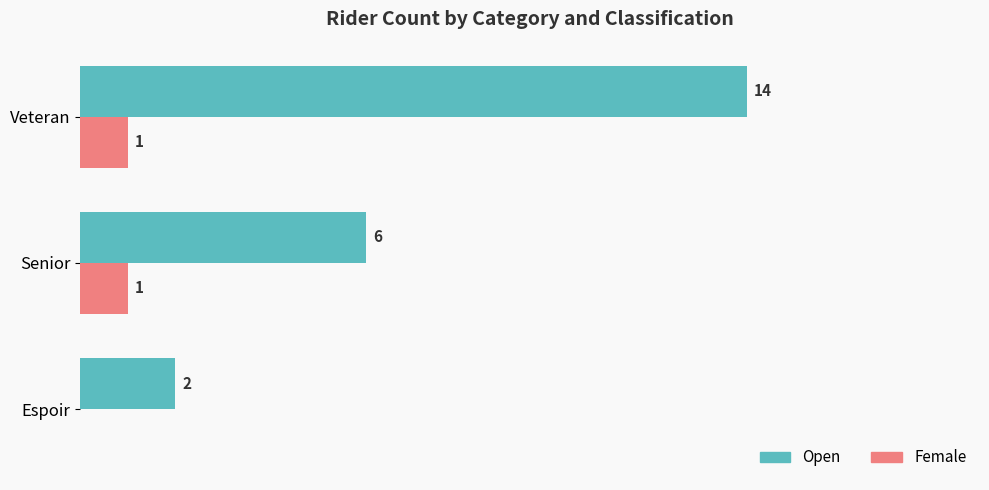

Which series changed the most between Senior and Veteran?

Open